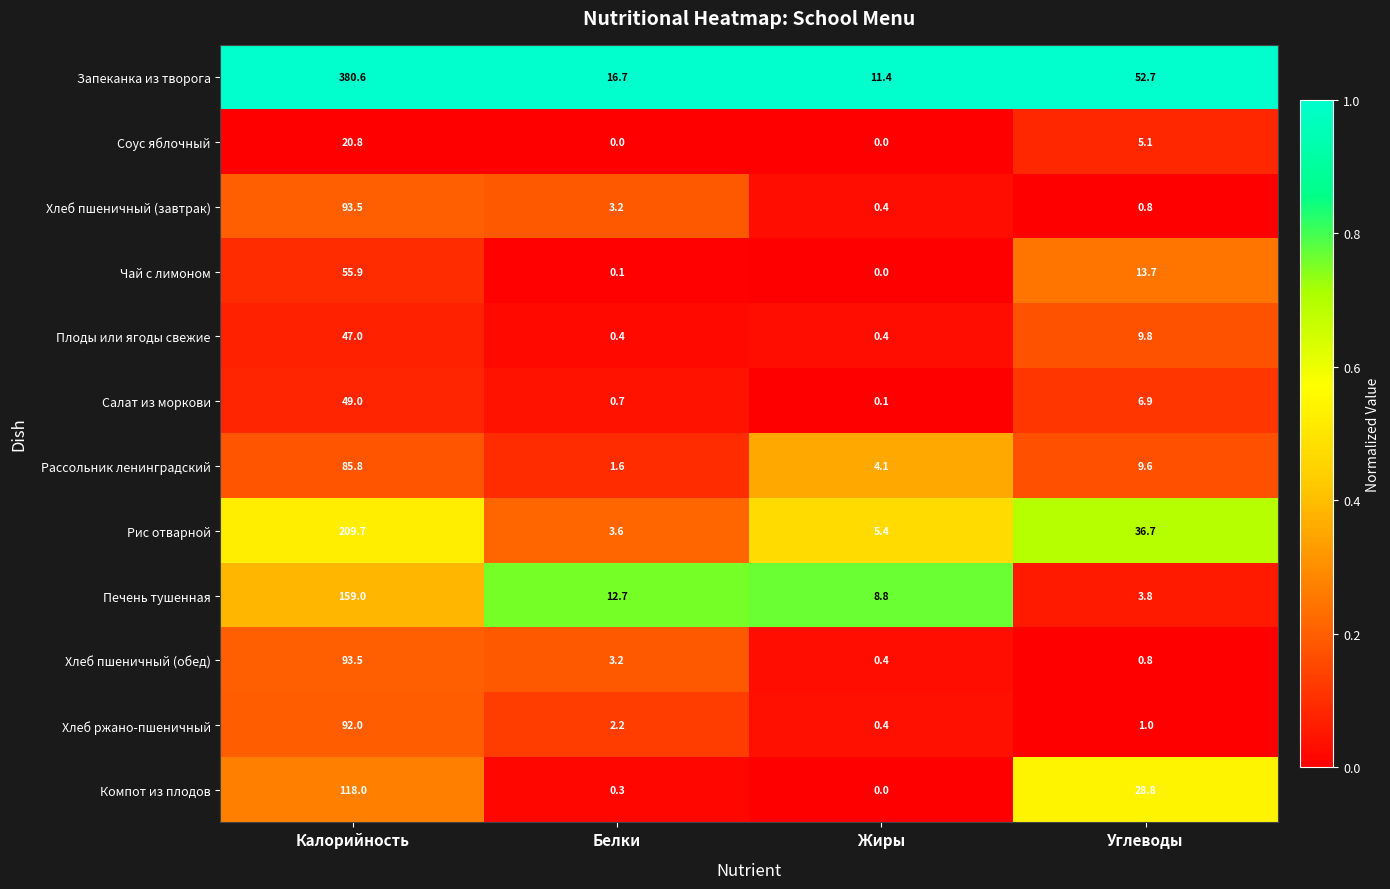

Which series has the largest range (max minus min)?

Запеканка из творога